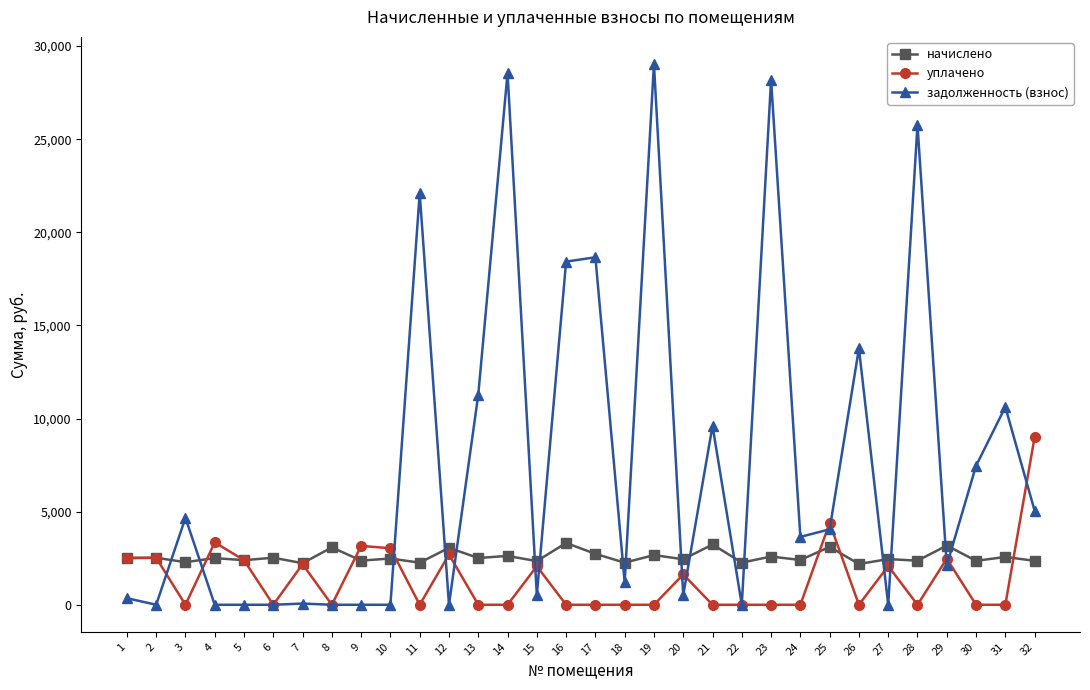

List the series in order of their peak value, lowest first.

начислено, уплачено, задолженность (взнос)